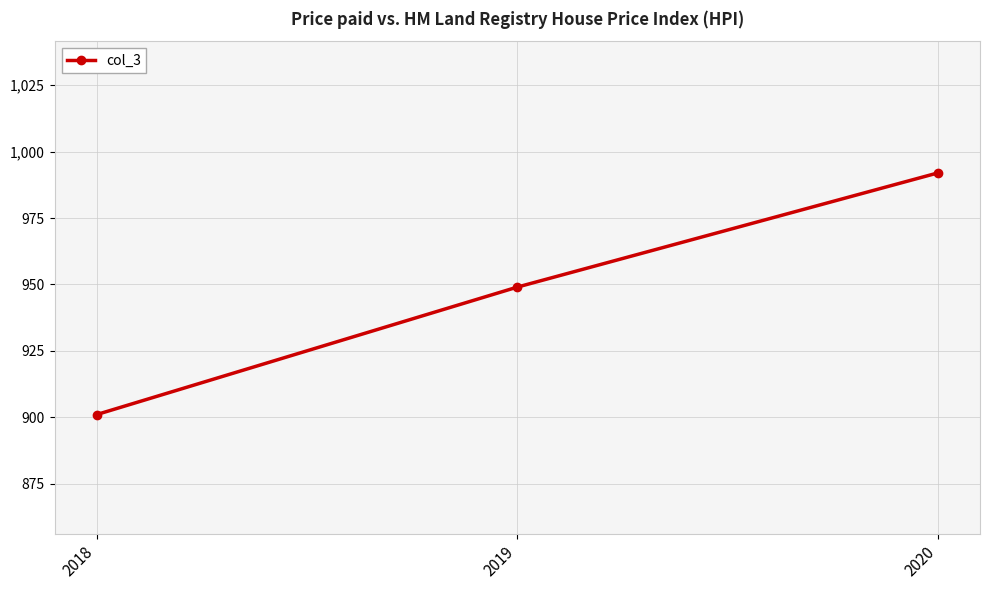

Is this an area chart (filled region under the line)?

No